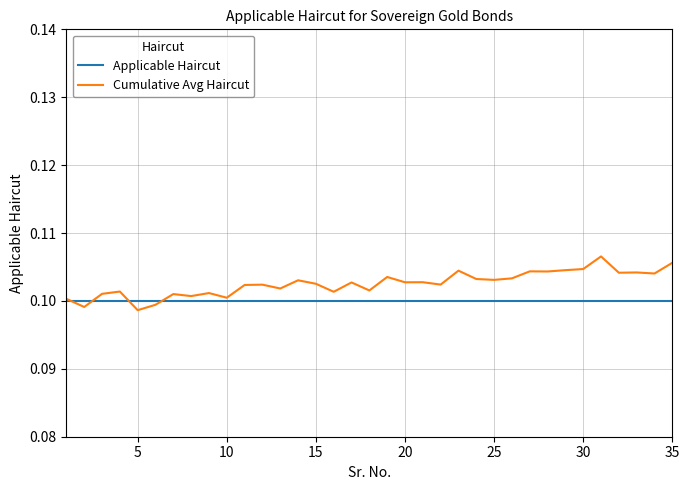

Which series has the largest range (max minus min)?

Cumulative Avg Haircut